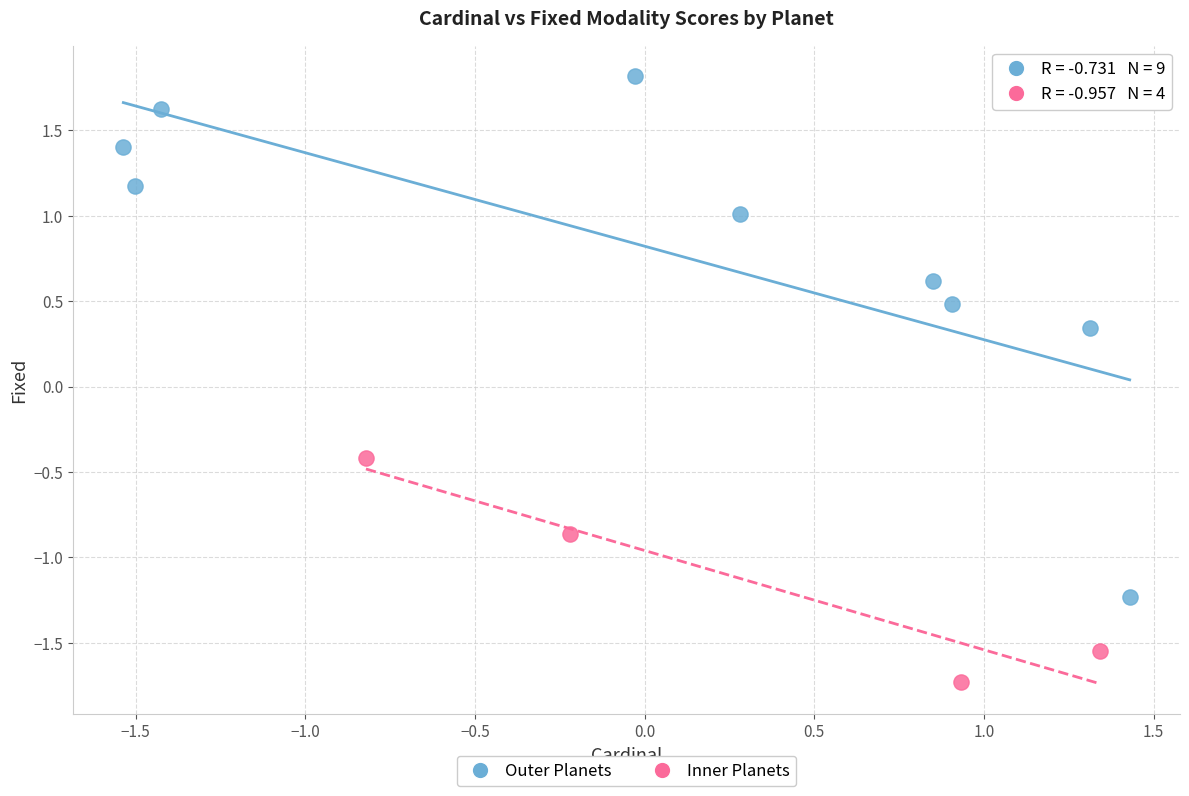

What are all the series names shown in the legend?

Outer Planets, Inner Planets